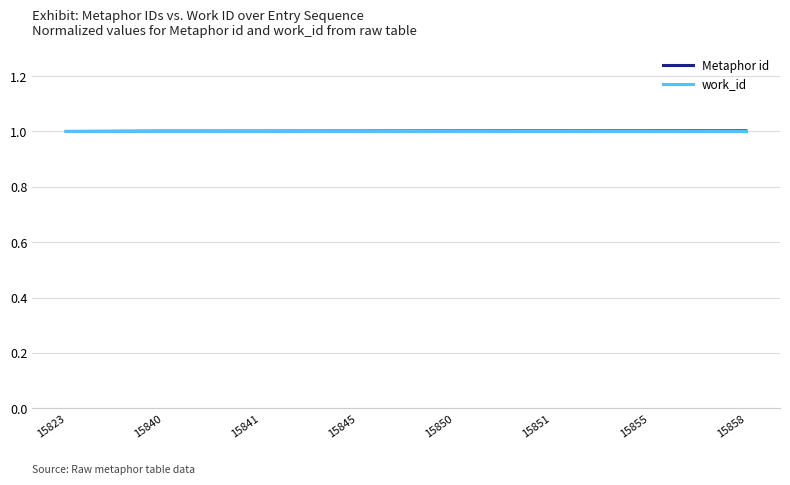

What is the total value across all series at 15858?

2.0